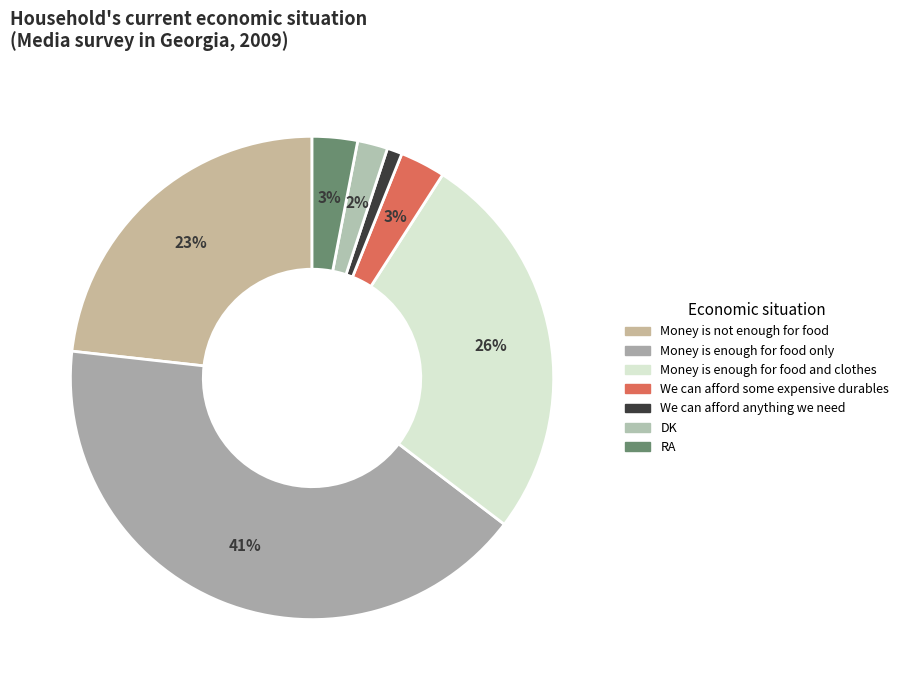

How many segments does this pie chart have?

7